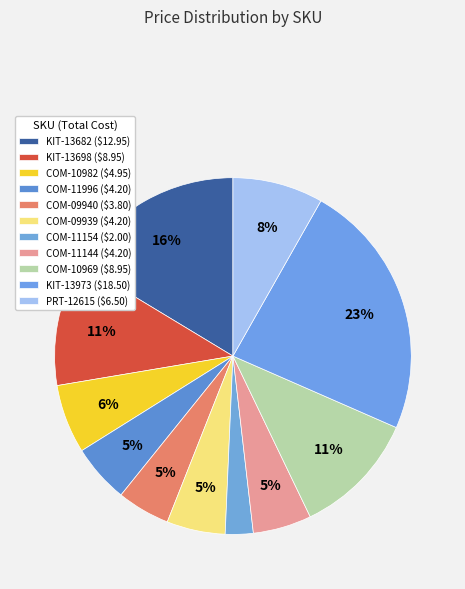

To the nearest percent, what is the difference between the KIT-13682 and COM-10982 slice percentages?

10%